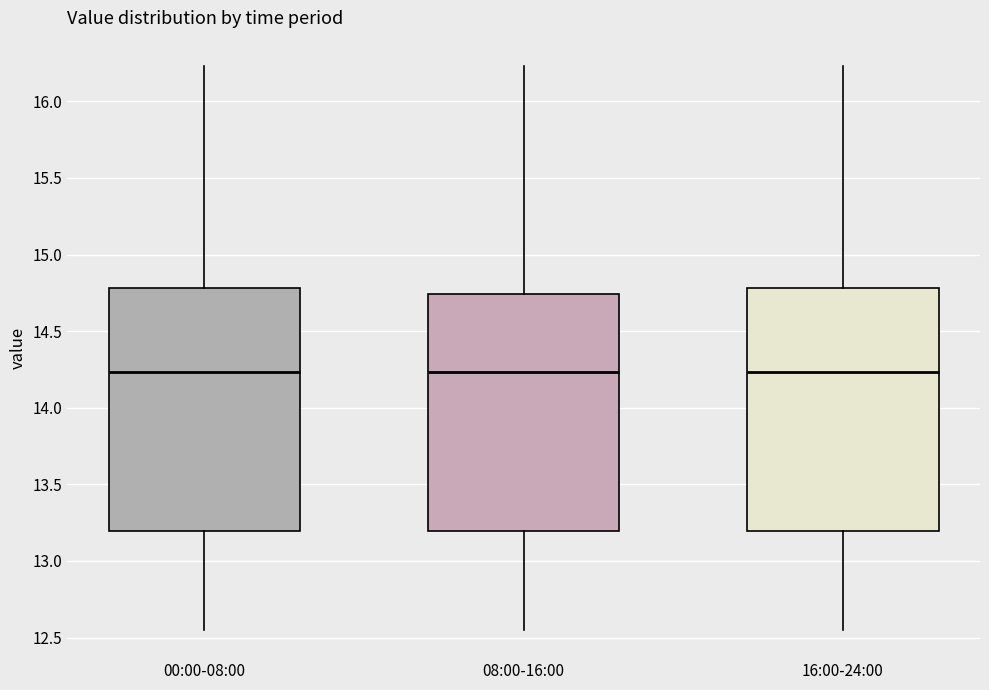

Reading left to right, read every box against the y-axis: the position of its median line, the range the box covers, and the ends of its whiskers. The values are not printed on the chart, so give them approximately, as read against the axis.

00:00-08:00: median 14.25, box 13.20 to 14.80, whiskers 12.55 to 16.25
08:00-16:00: median 14.25, box 13.20 to 14.75, whiskers 12.55 to 16.25
16:00-24:00: median 14.25, box 13.20 to 14.80, whiskers 12.55 to 16.25